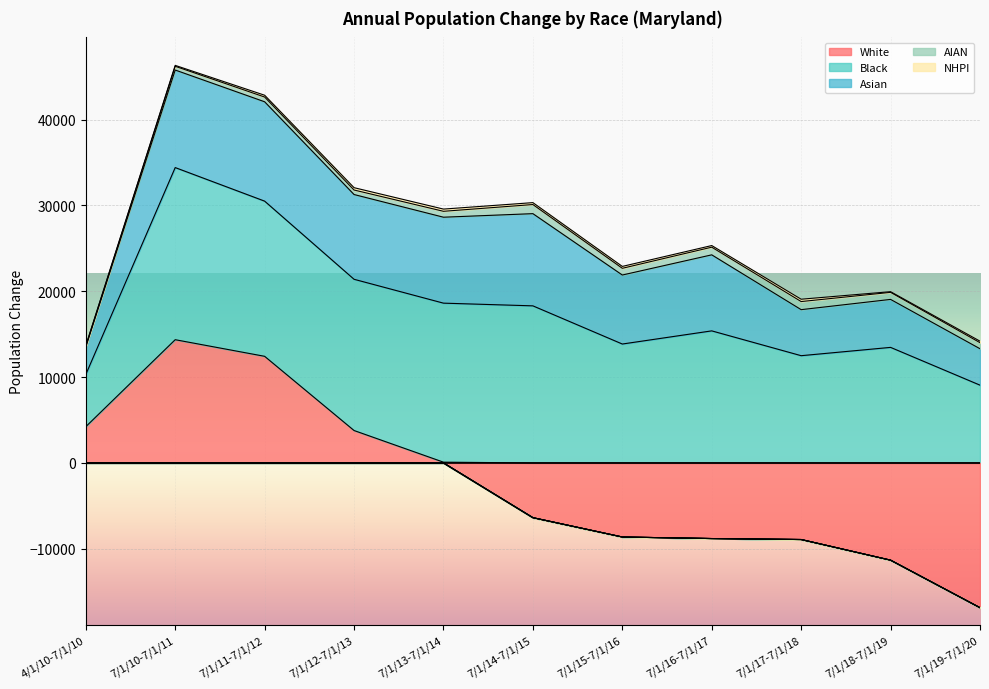

Which series has the widest spread of values?

White